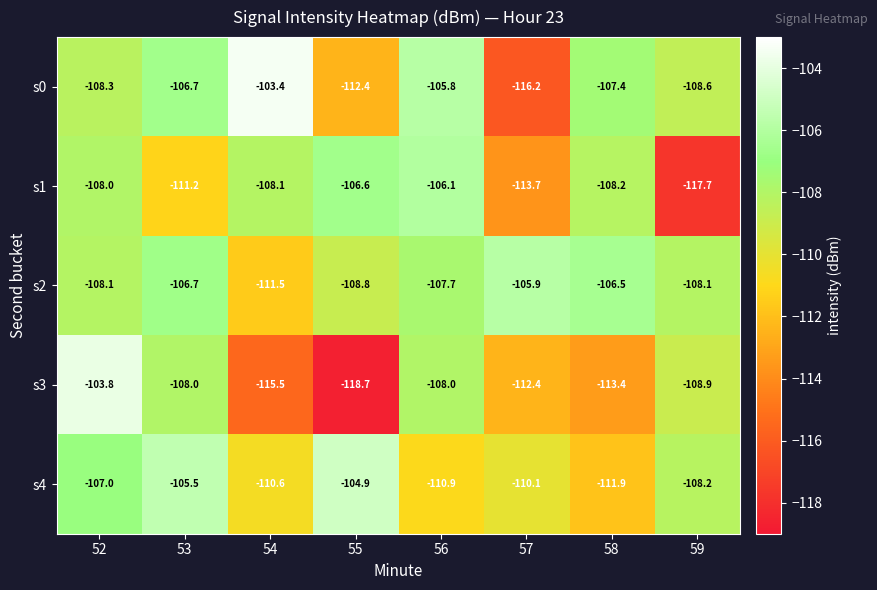

True or false: s4 has a value of -23.7 at 52.

False